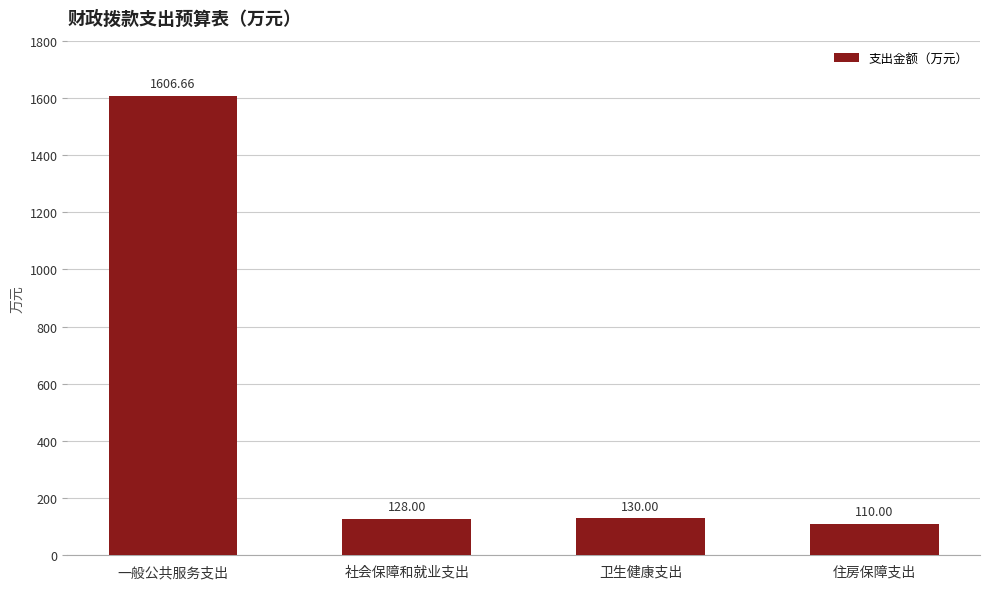

What is the value of the 2nd bar from the left?

128.0